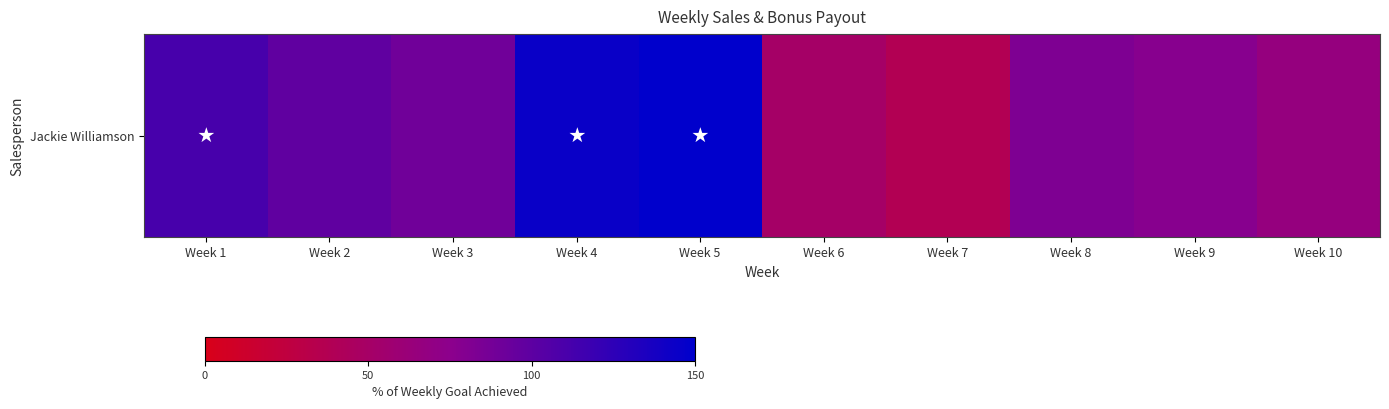

What is the minimum value shown in the chart?

37.9